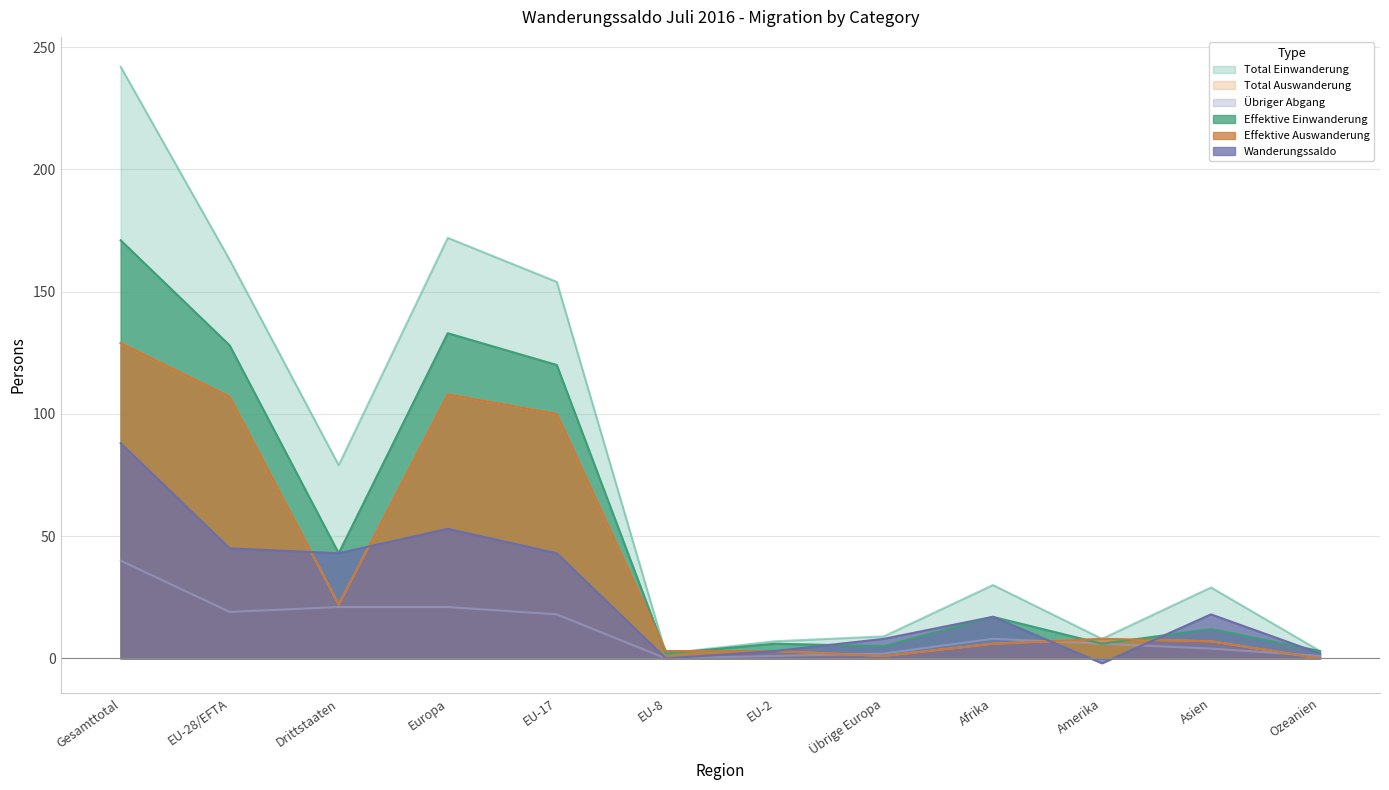

Between EU-2 and Übrige Europa, which is larger?

Übrige Europa